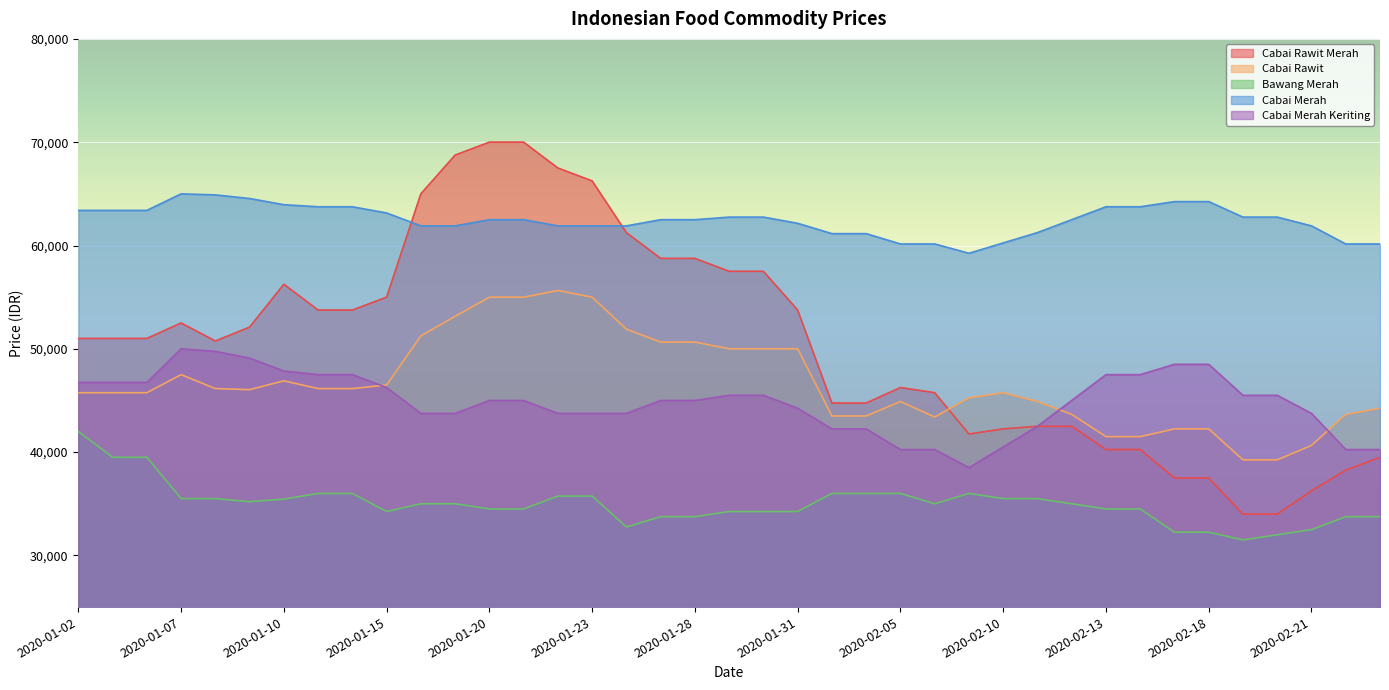

How many distinct data groups are displayed?

5